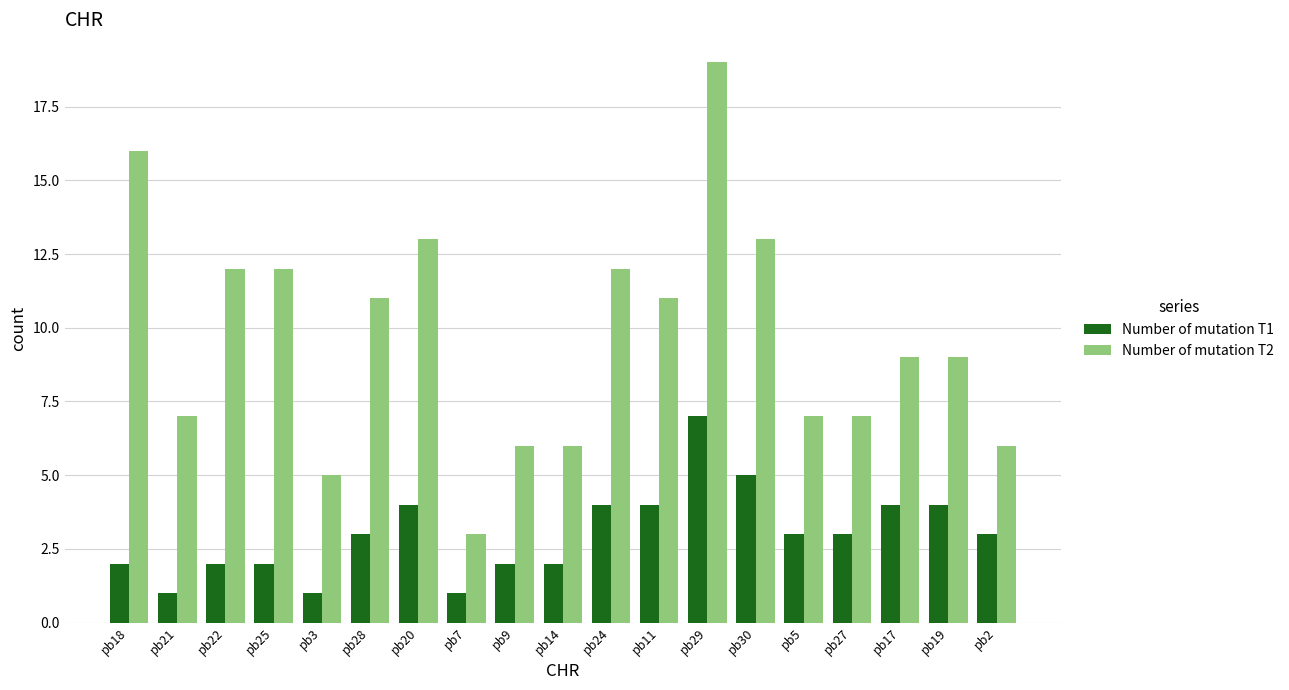

Is it true that Number of mutation T1 equals 1 at pb5?

False